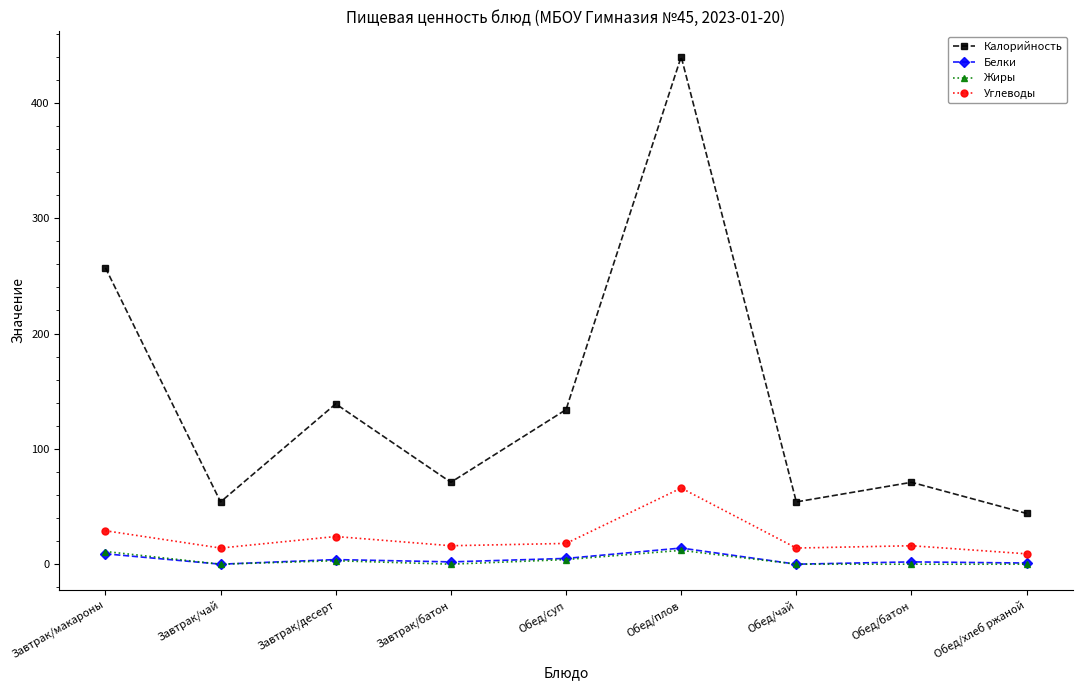

What is the sum of the Белки values at Обед/суп and Обед/плов?

19